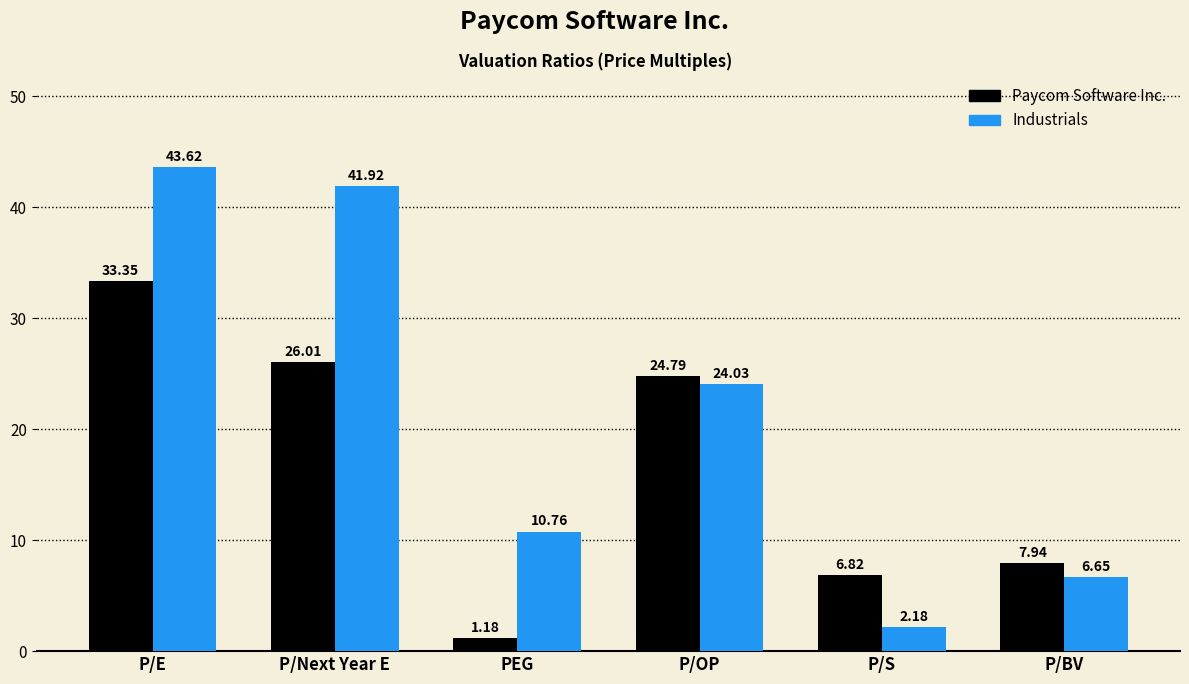

Which category has the highest value across all series?

P/E